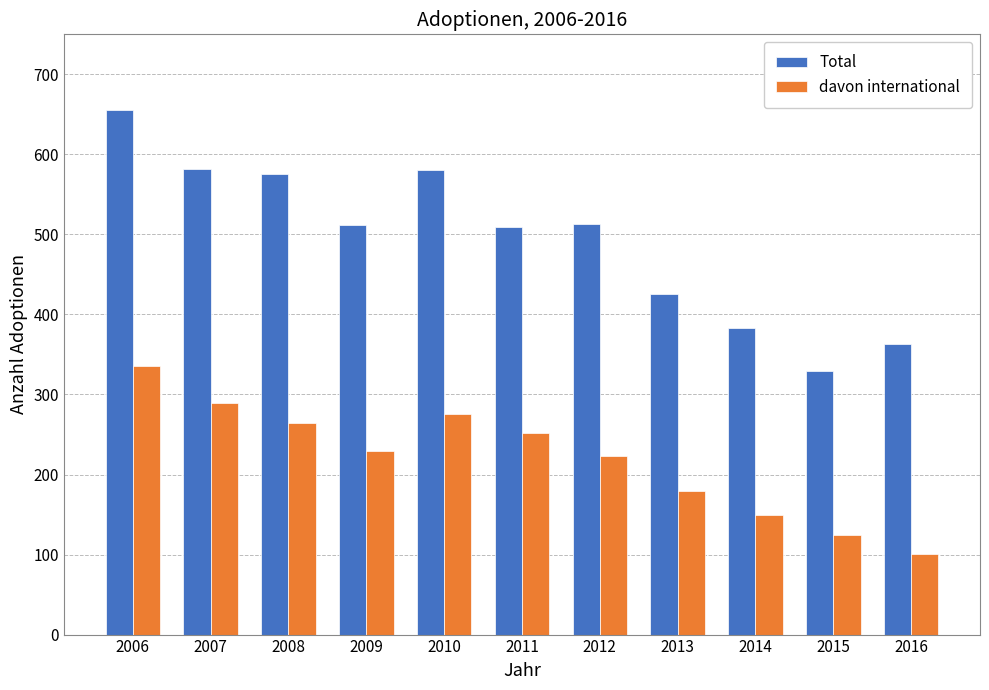

What is the value of the Total bar at the 10th from the left?

329